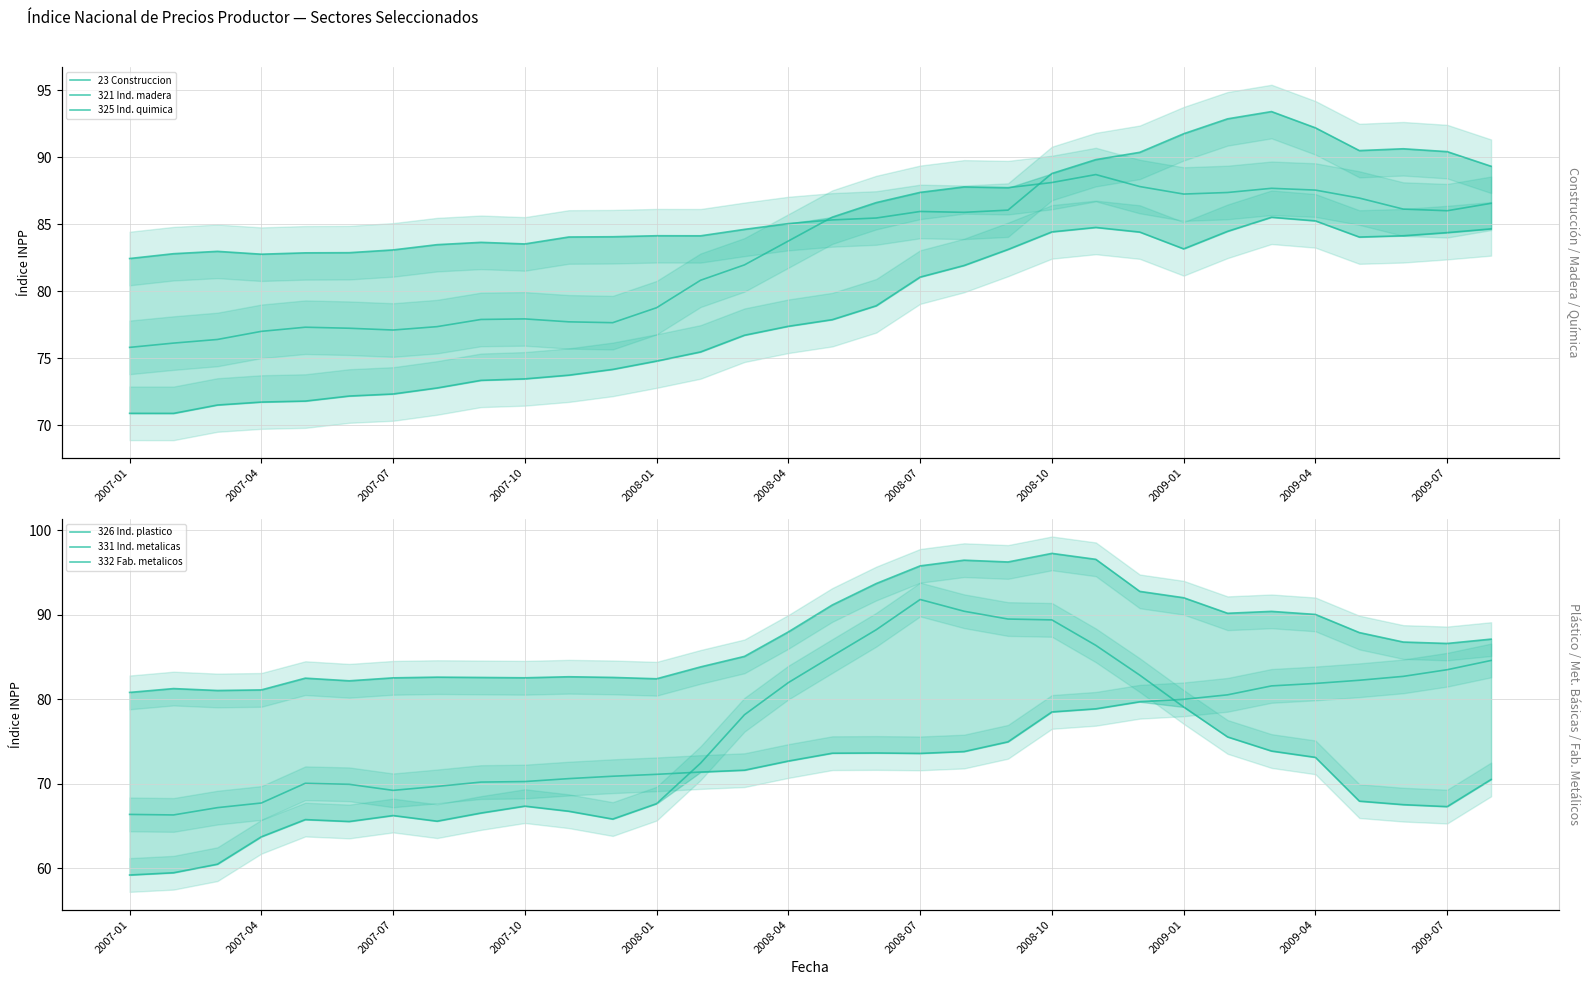

Rank the series at 2007-10 from highest to lowest value.

321 Ind. madera, 332 Fab. metalicos, 23 Construccion, 325 Ind. quimica, 326 Ind. plastico, 331 Ind. metalicas